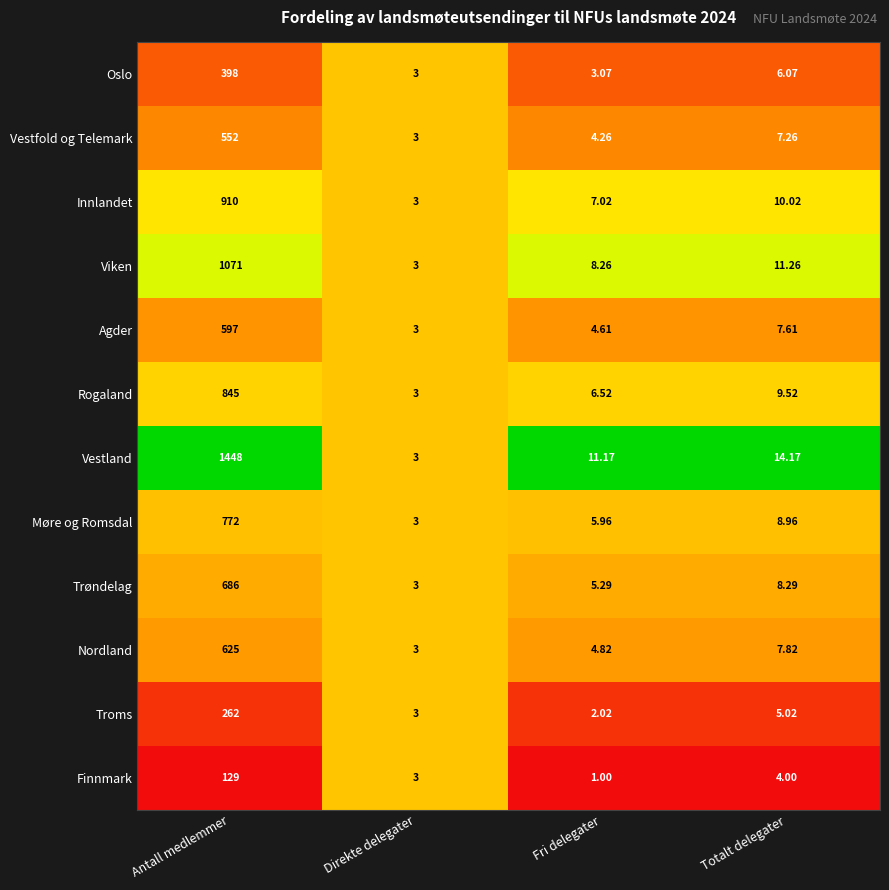

At which label does Trøndelag reach its peak?

Antall medlemmer